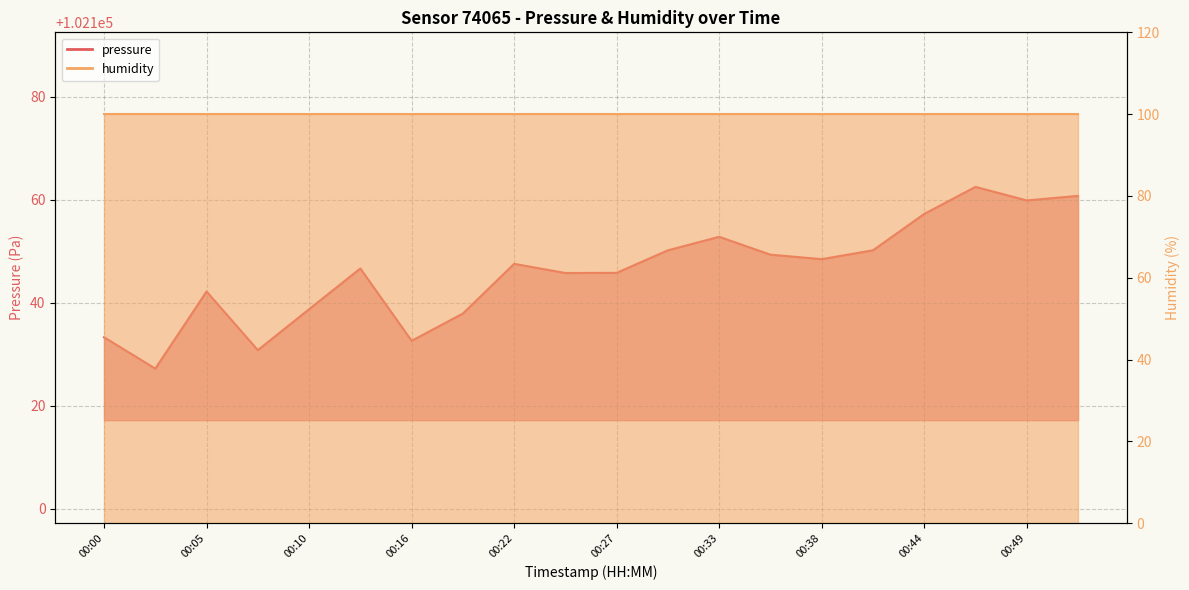

What is the change in value from 00:13 to 00:49?

+13.2